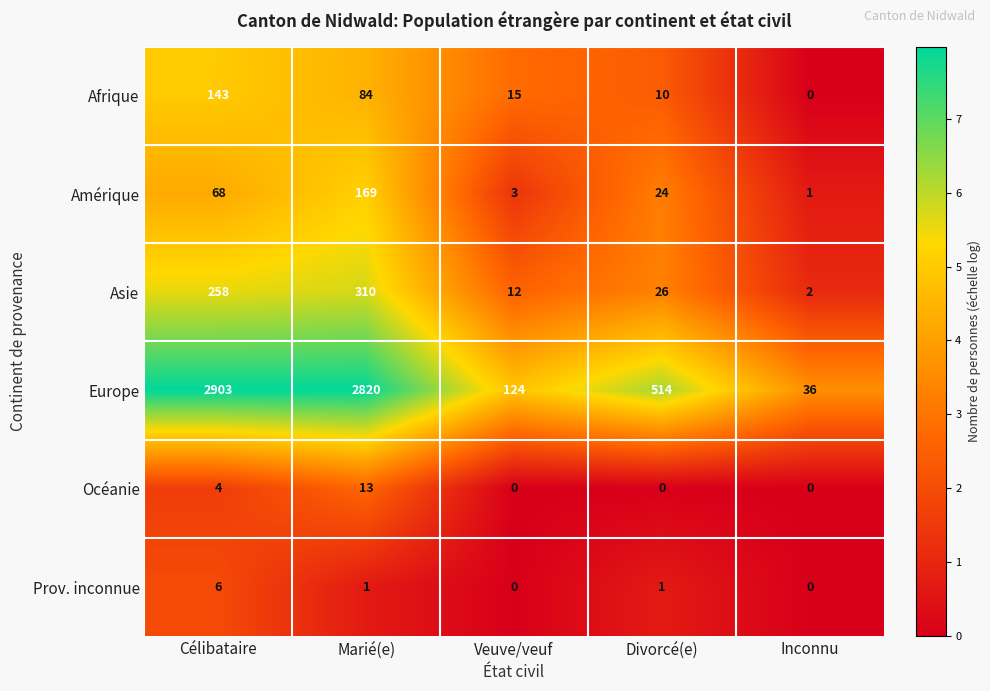

What is the difference between the maximum and minimum values in the Prov. inconnue series?

6